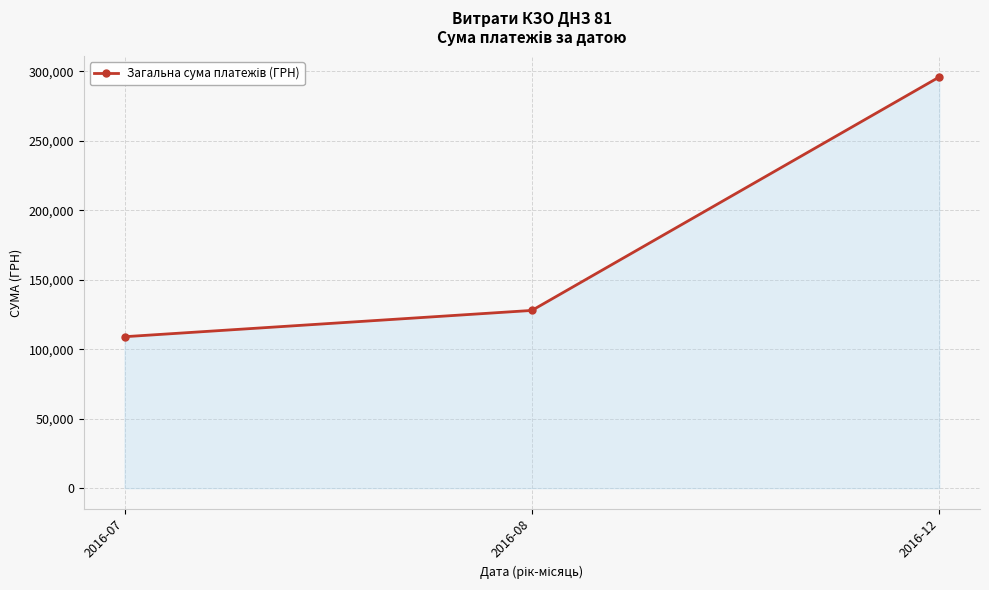

The chart shows a value of 127903.0 at 2016-08. True or false?

True